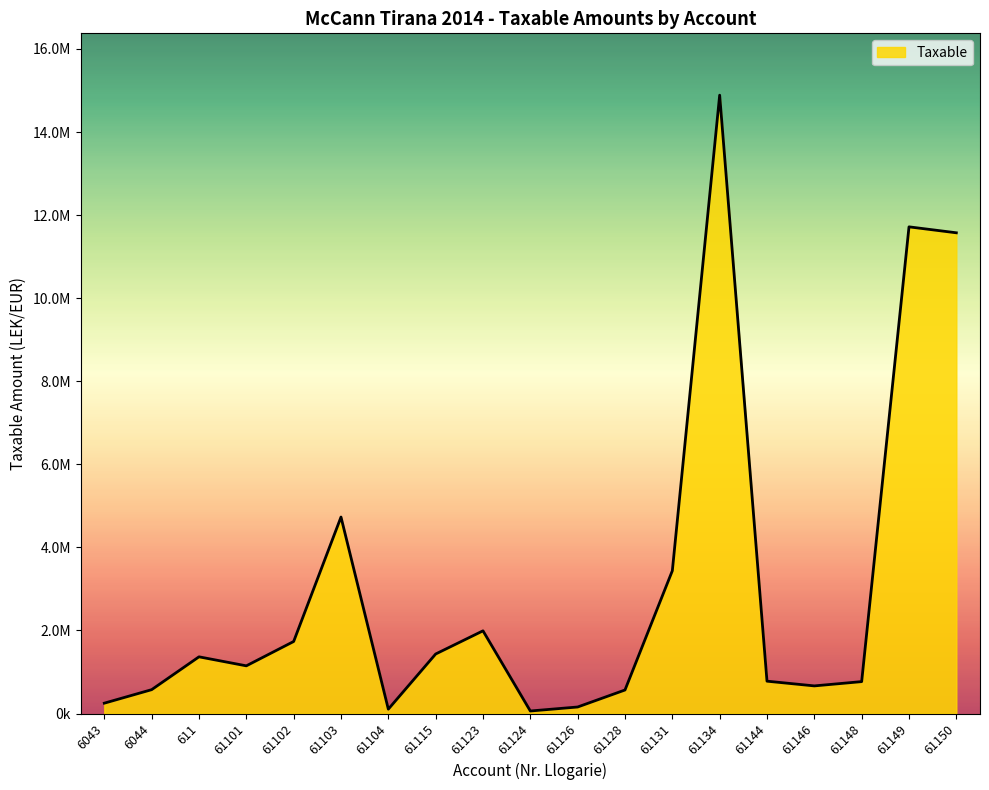

Does the chart have visible grid lines?

No